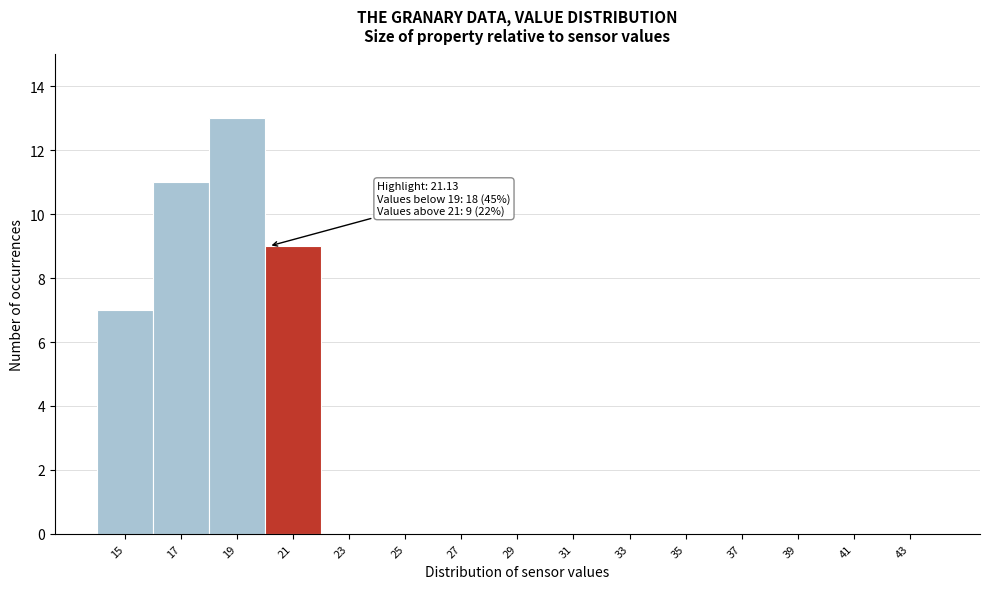

Reading right to left, what are all the values shown in this chart?

43=0	41=0	39=0	37=0	35=0	33=0	31=0	29=0	27=0	25=0	23=0	21=9	19=13	17=11	15=7